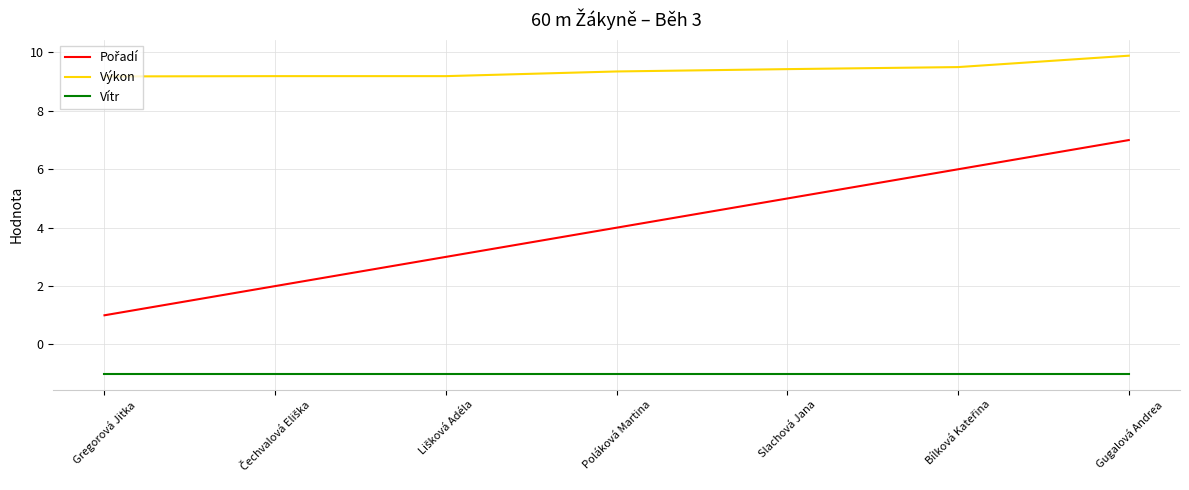

What is the average value of the Vítr series?

-1.0